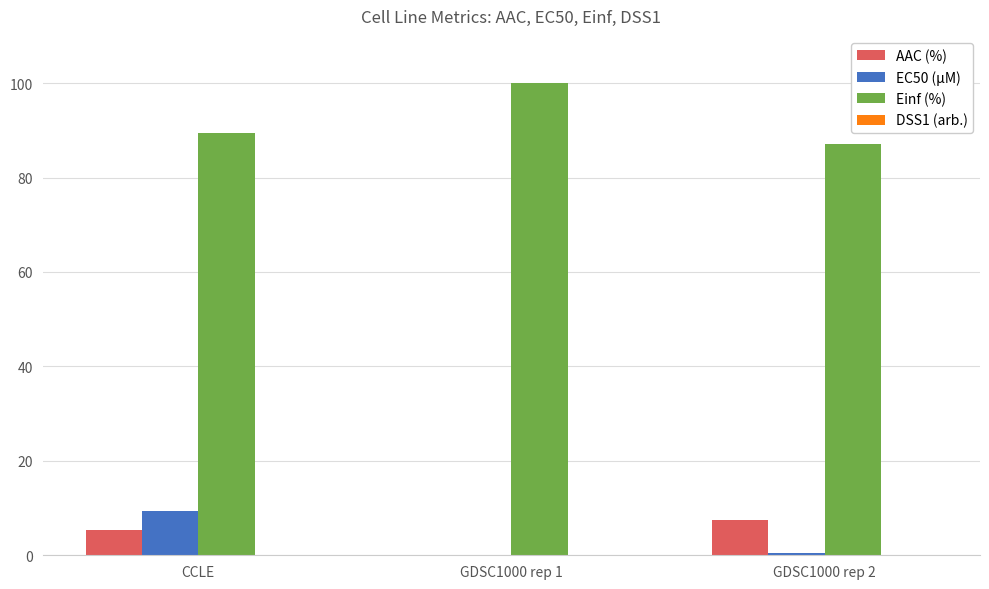

What is the highest value of the Einf (%) series?

100.0